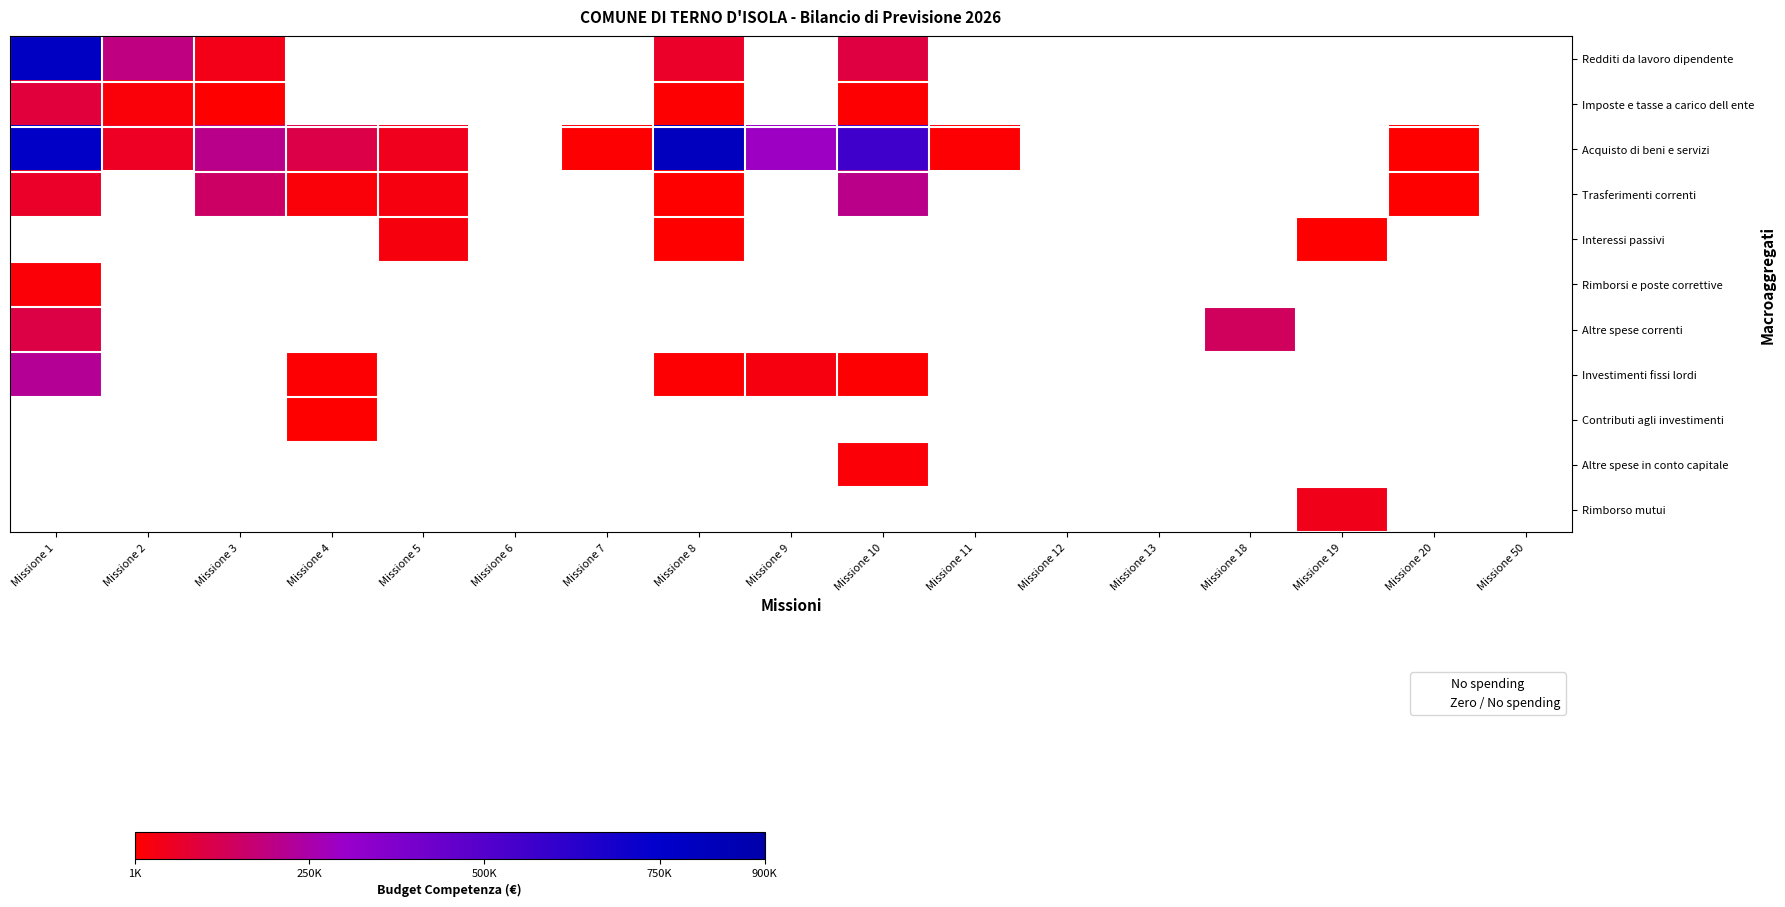

List the series in order of their peak value, lowest first.

Rimborsi e poste correttive, Imposte e tasse a carico dell ente, Altre spese correnti, Trasferimenti correnti, Investimenti fissi lordi, Redditi da lavoro dipendente, Acquisto di beni e servizi, Interessi passivi, Contributi agli investimenti, Altre spese in conto capitale, Rimborso mutui